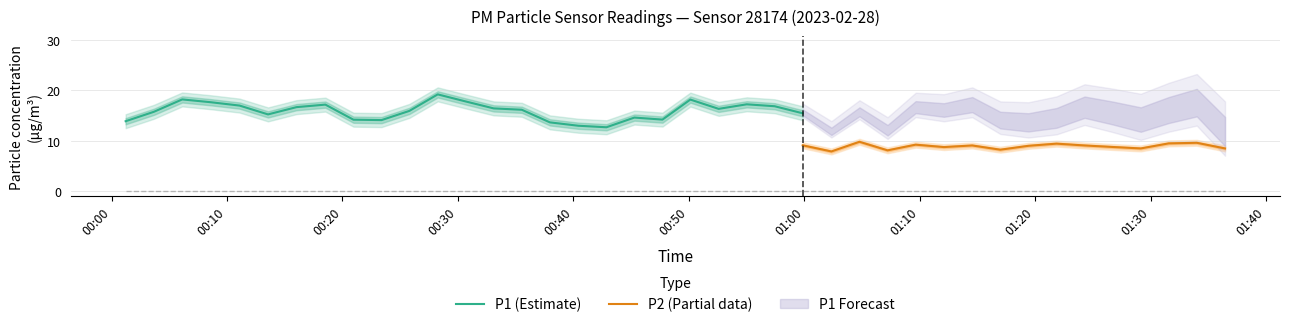

What is the lowest value of the P1 (Estimate) series?

12.7